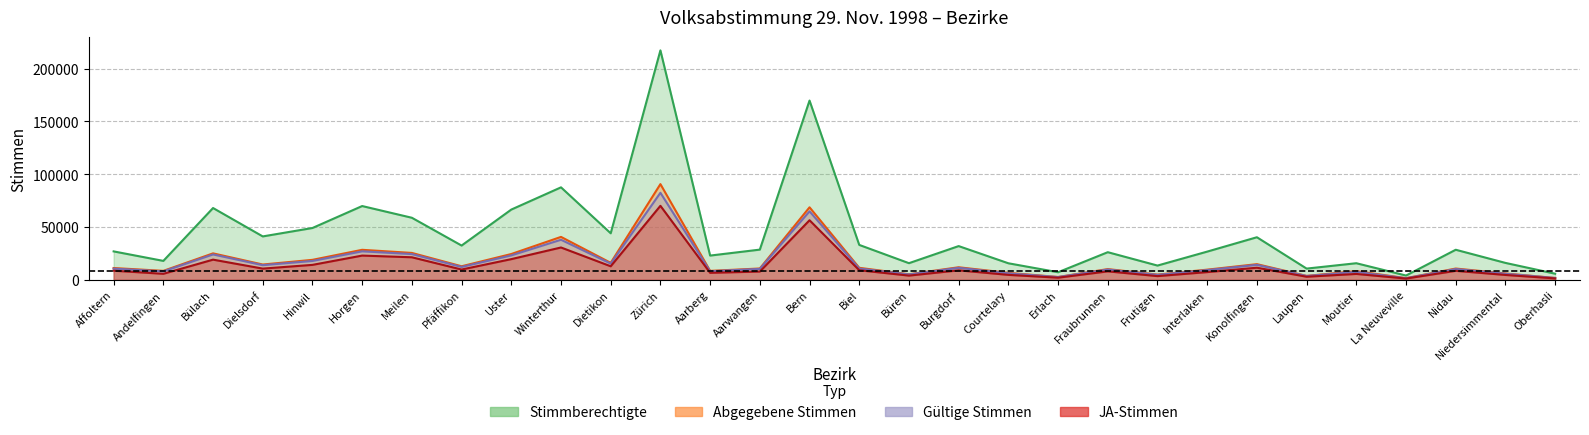

Does the chart have visible grid lines?

Yes